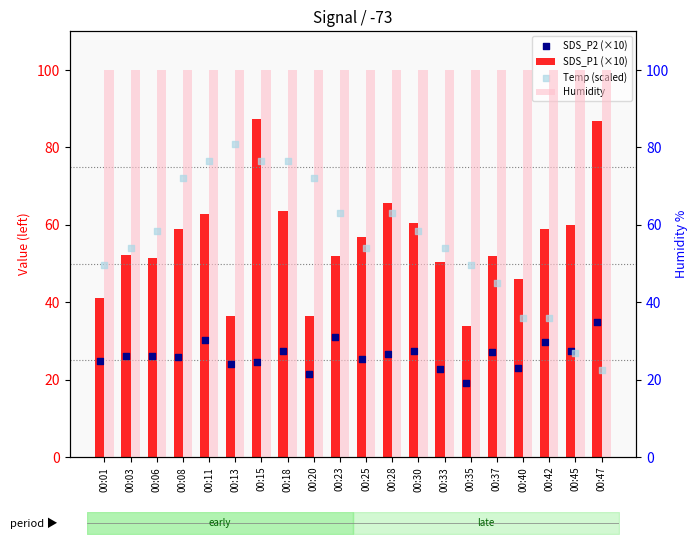

At which category is the sum across all series the highest?

00:15